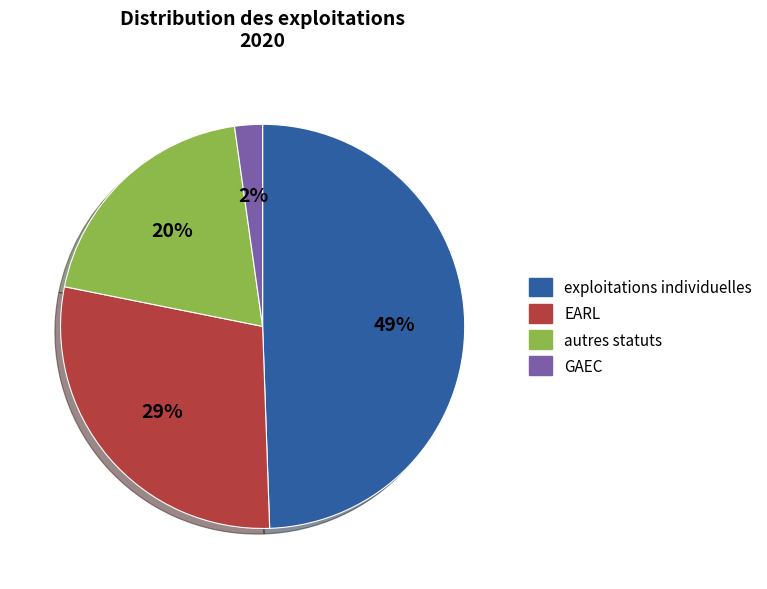

To the nearest percent, what percentage of the pie is autres statuts?

20%